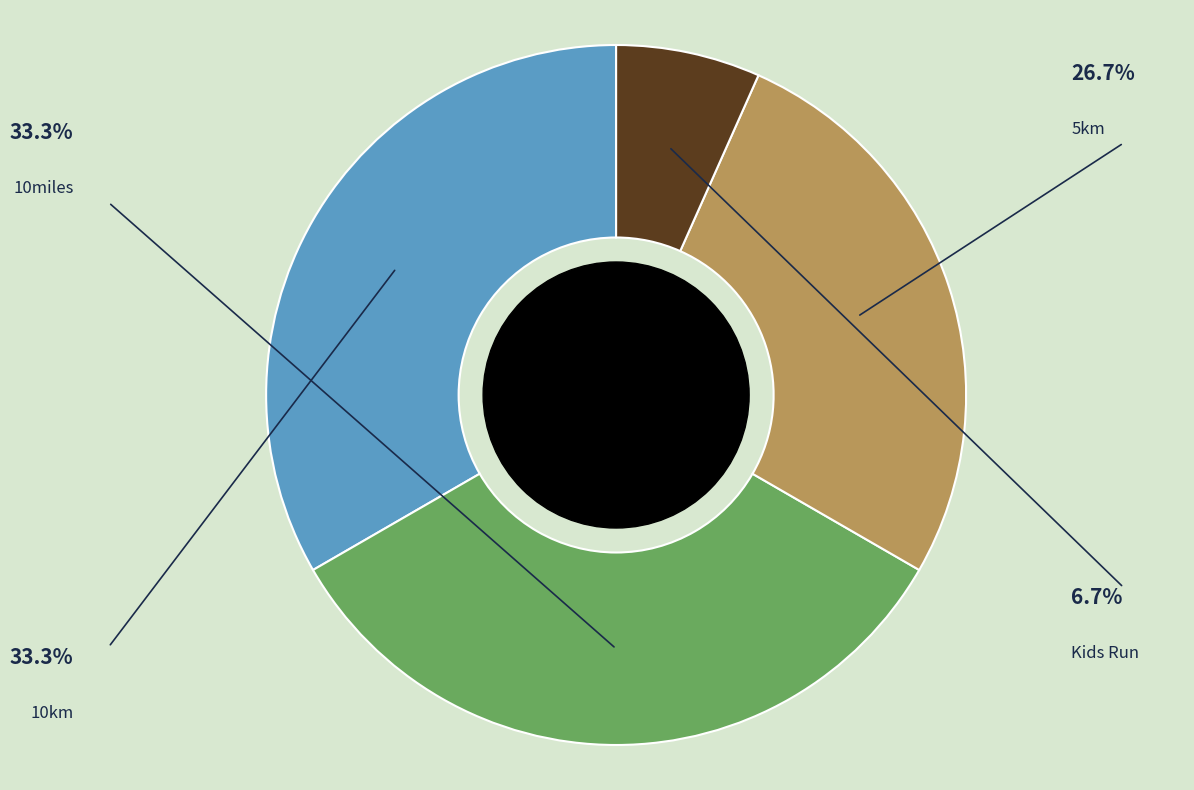

Is there a majority slice in this chart?

No